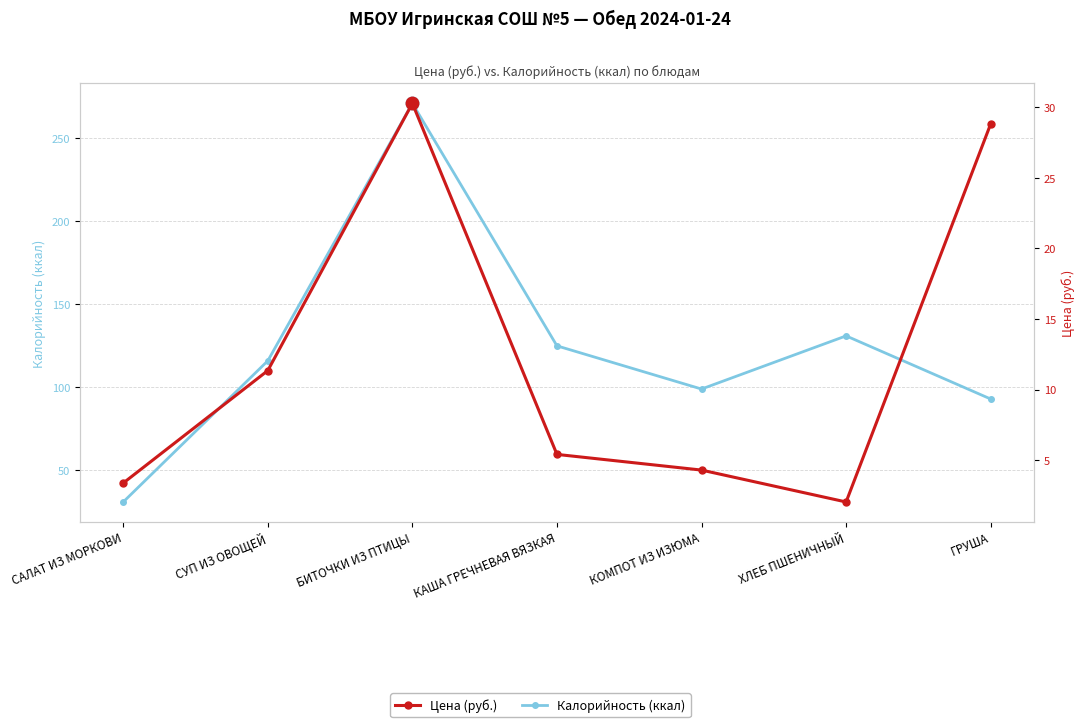

How many values in the Цена (руб.) series exceed 5?

4